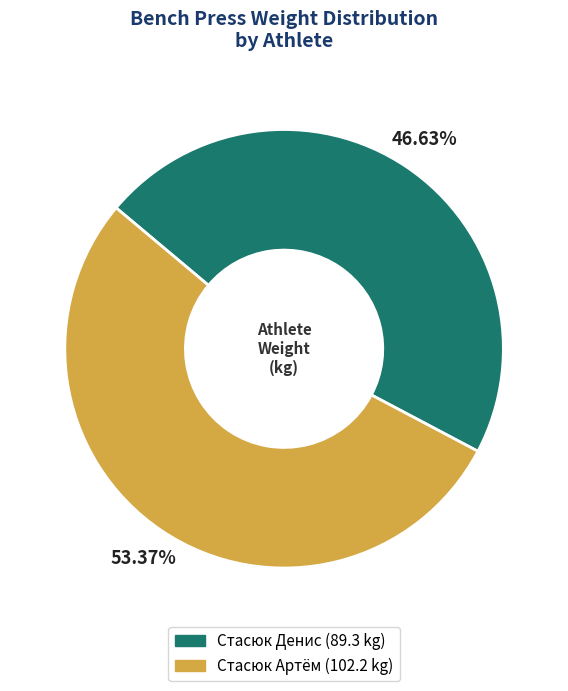

Approximately how many times larger is the value at Стасюк Артём compared to Стасюк Денис?

1.1